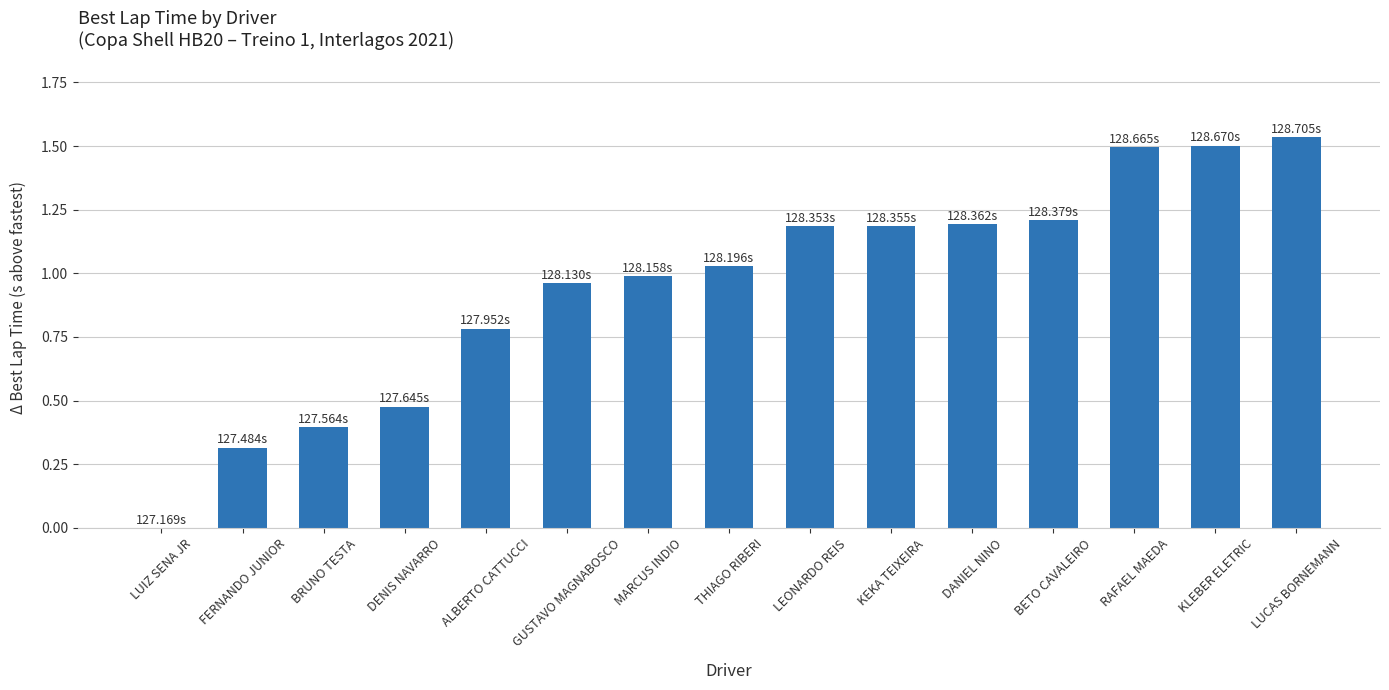

What is the sum of all values?

14.3